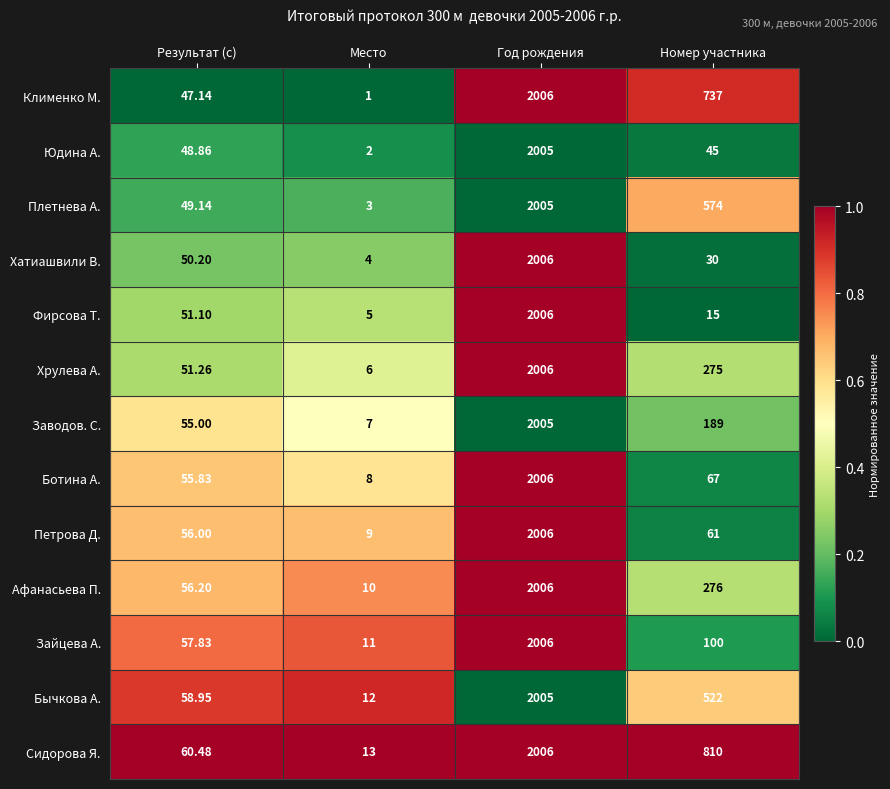

Where does the Юдина А. series first go above 48?

Результат (с)